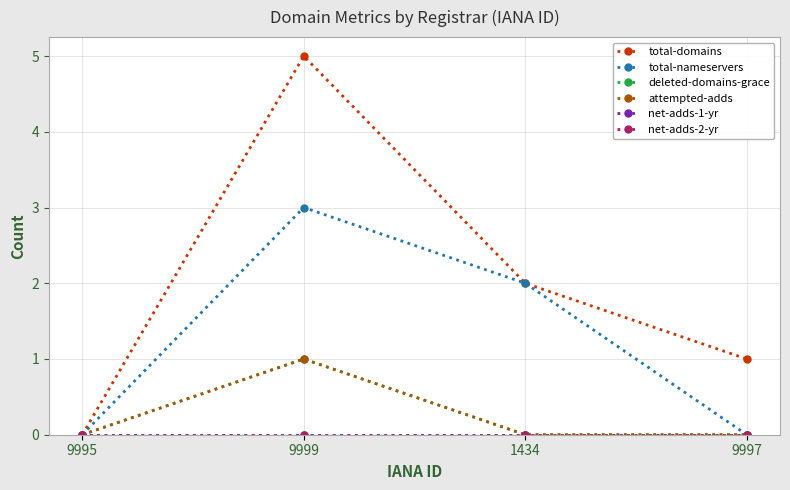

The value of attempted-adds at 9999 is 0. True or false?

False